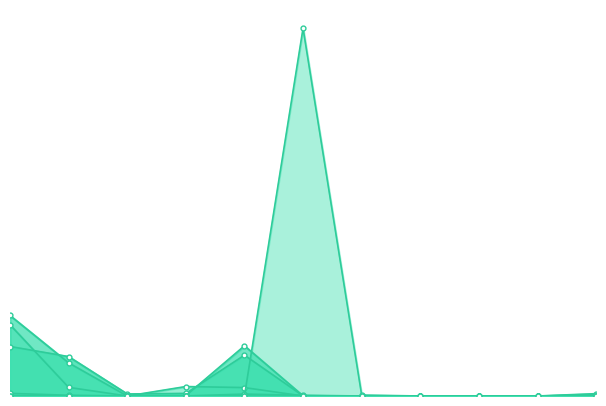

At which category is the sum across all series the highest?

particulier en commercieel vervoer